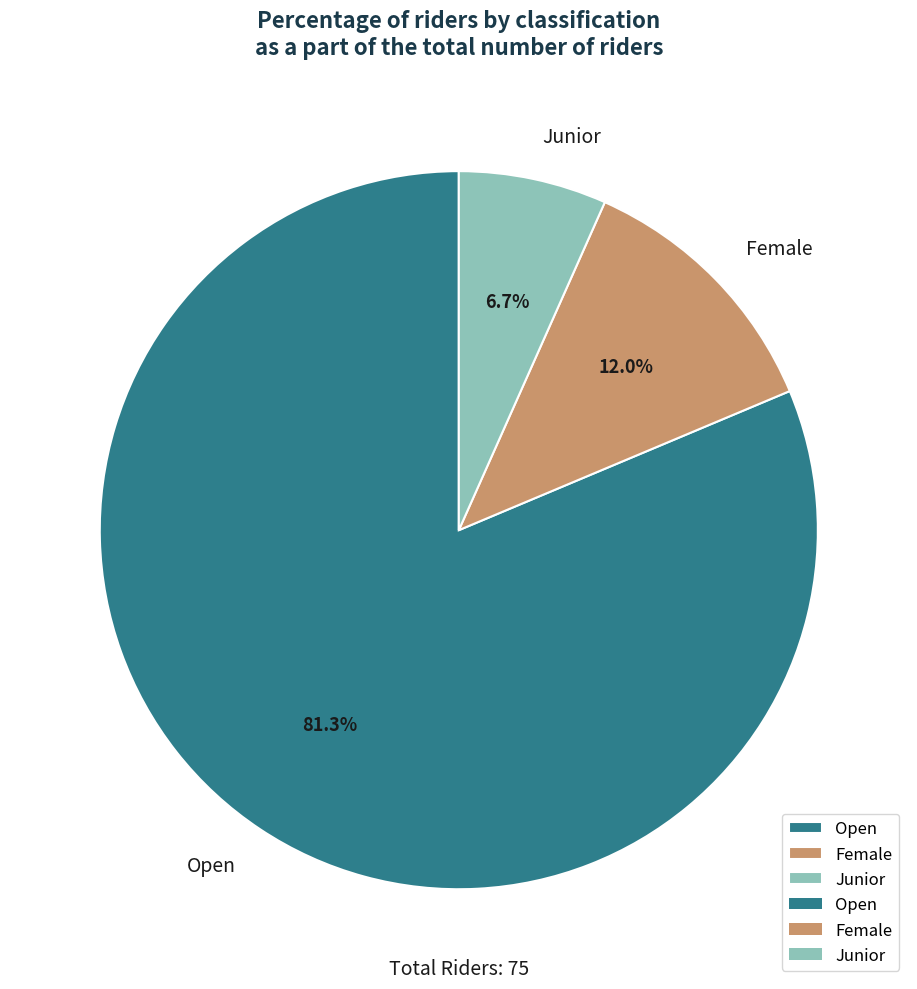

Is there any slice that represents more than half of the pie?

Yes